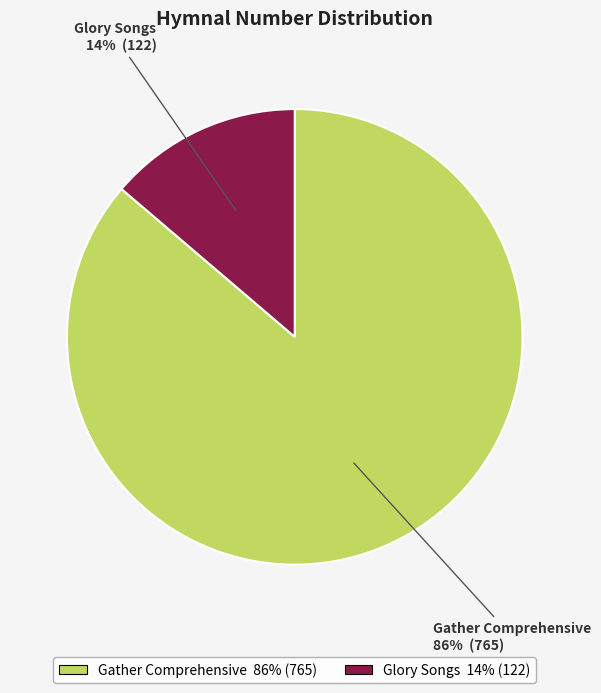

What is the smallest slice in the pie chart?

Glory Songs